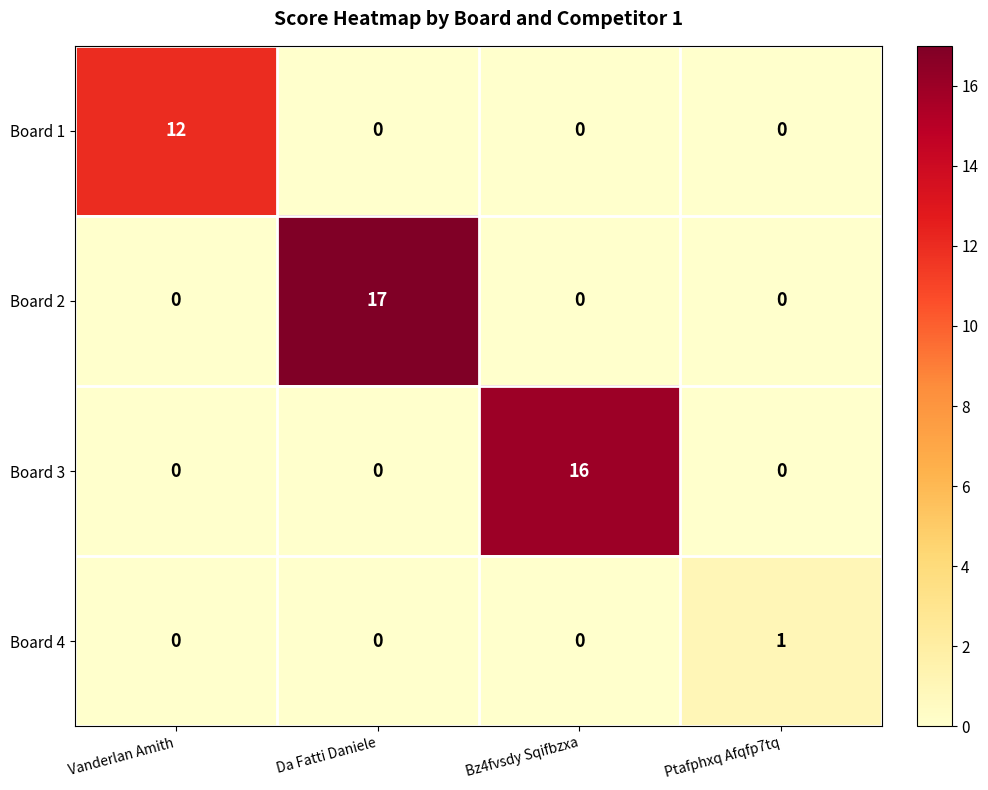

At which category does the chart reach its peak across all series?

Da Fatti Daniele